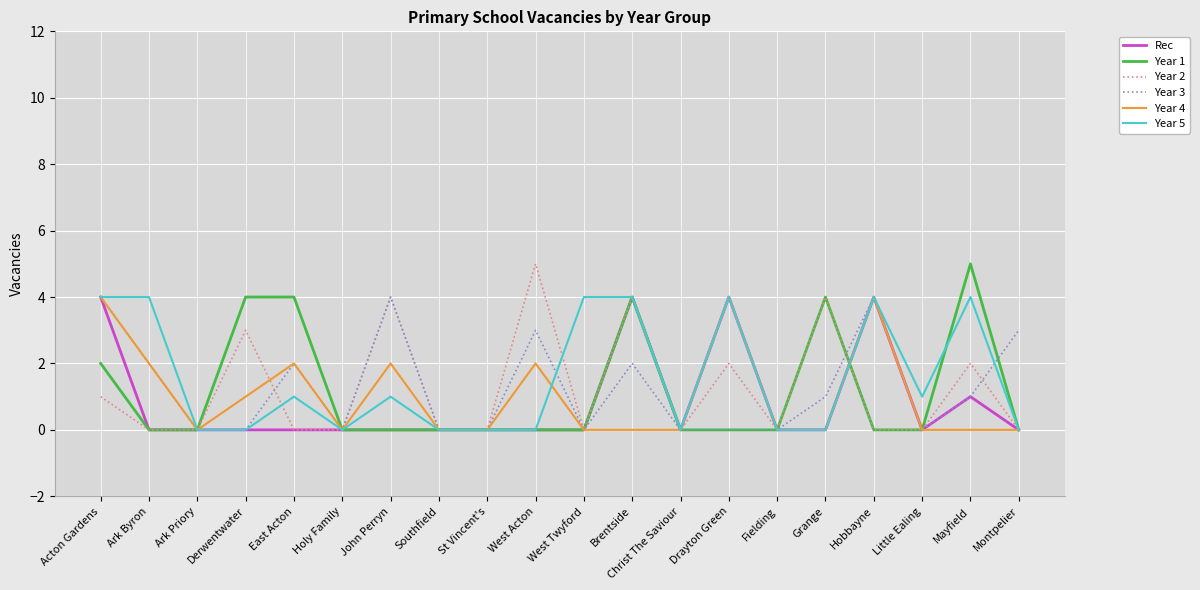

What is the difference between the second highest and minimum values in the Year 4 series?

4